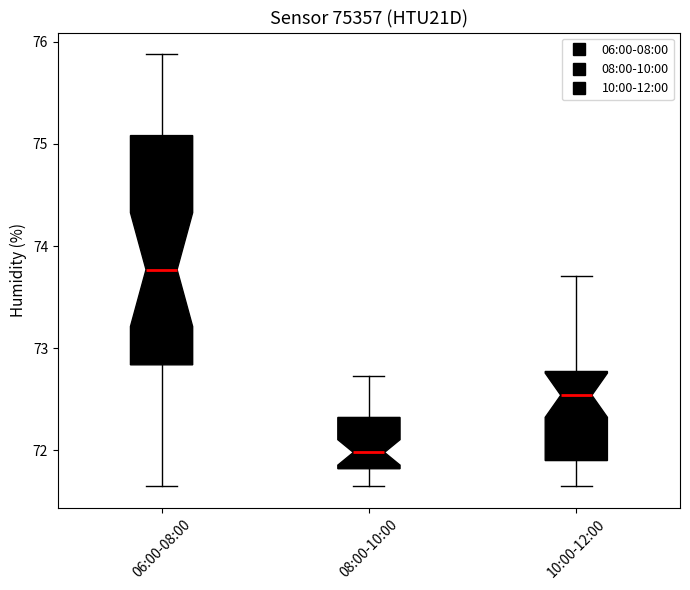

Reading left to right, transcribe this box plot: for each box, give where its median line is, the range the box spans, and where its two whiskers end, as read against the y-axis. The values are not printed on the chart, so give them approximately, as read against the axis.

06:00-08:00: median 73.8, box 72.8 to 75.1, whiskers 71.7 to 75.9
08:00-10:00: median 72.0, box 71.8 to 72.3, whiskers 71.7 to 72.7
10:00-12:00: median 72.5, box 71.9 to 72.8, whiskers 71.7 to 73.7